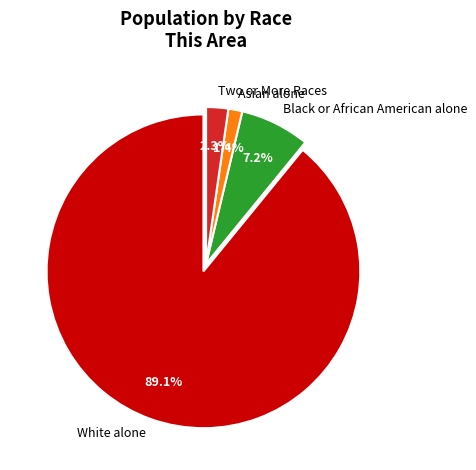

Do Asian alone and Black or African American alone together represent more than half of the pie?

No